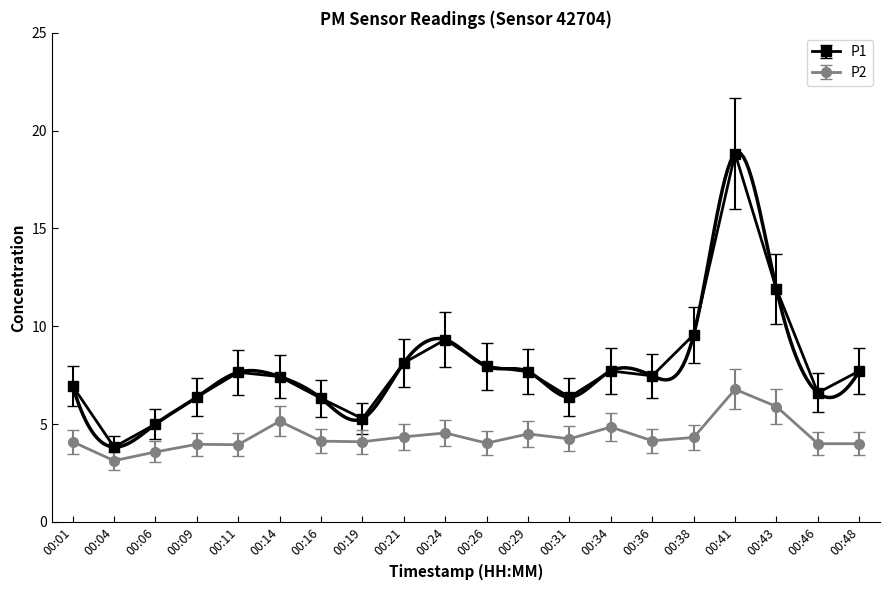

What is the value of the P2 point at the 8th from the left?

4.1